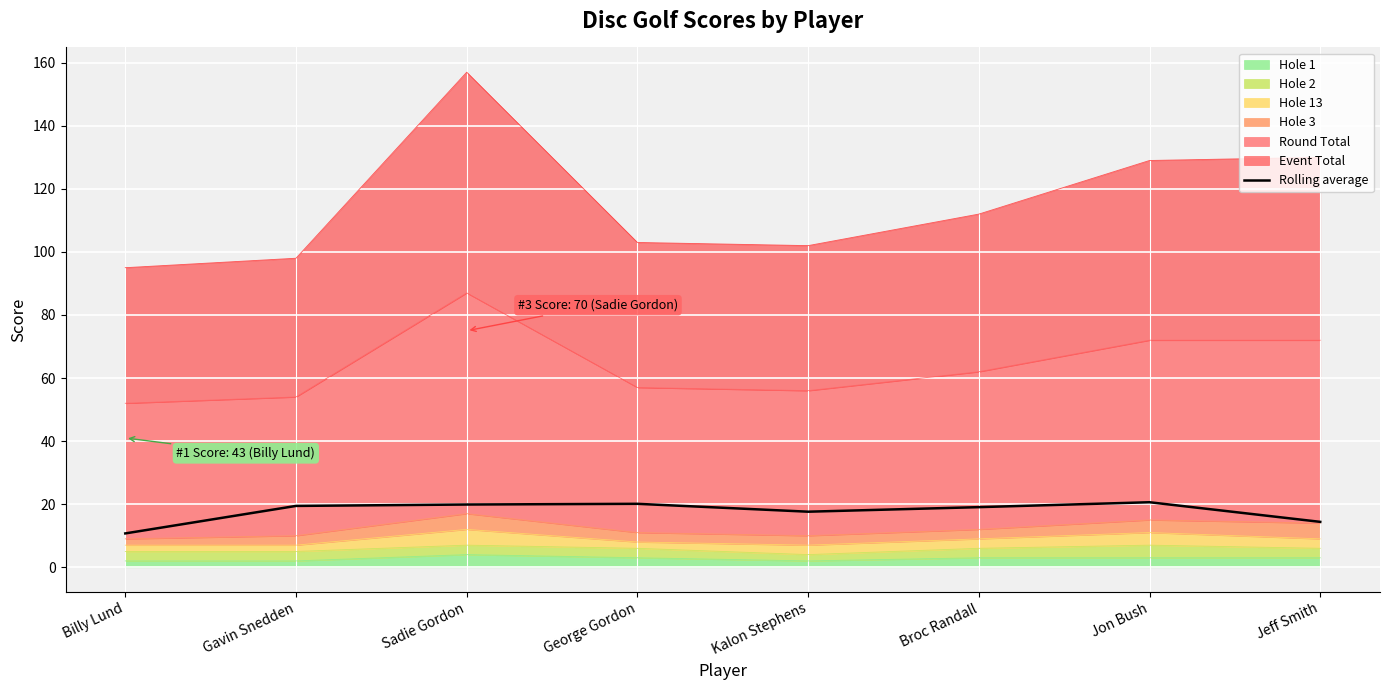

Reading left to right, extract all data points from this chart.

Billy Lund=10.7	Gavin Snedden=19.4	Sadie Gordon=19.9	George Gordon=20.1	Kalon Stephens=17.6	Broc Randall=19.1	Jon Bush=20.6	Jeff Smith=14.4